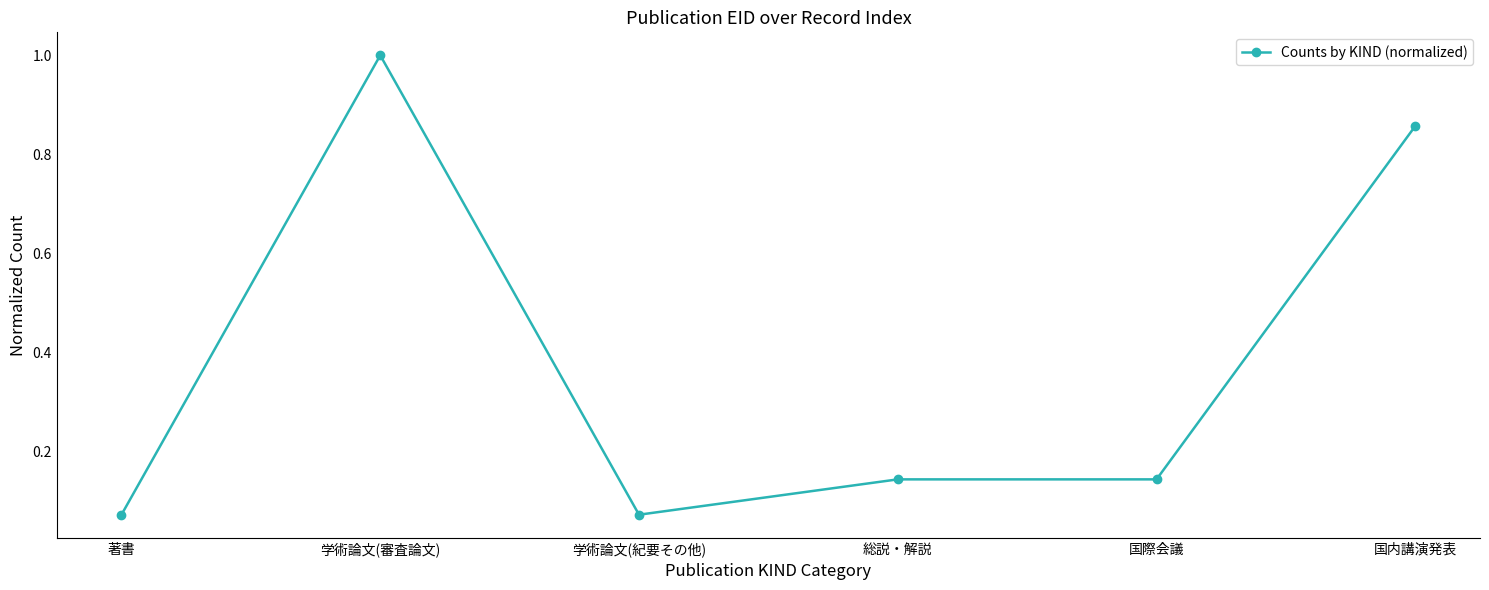

Which label corresponds to the largest value in the chart?

学術論文(審査論文)